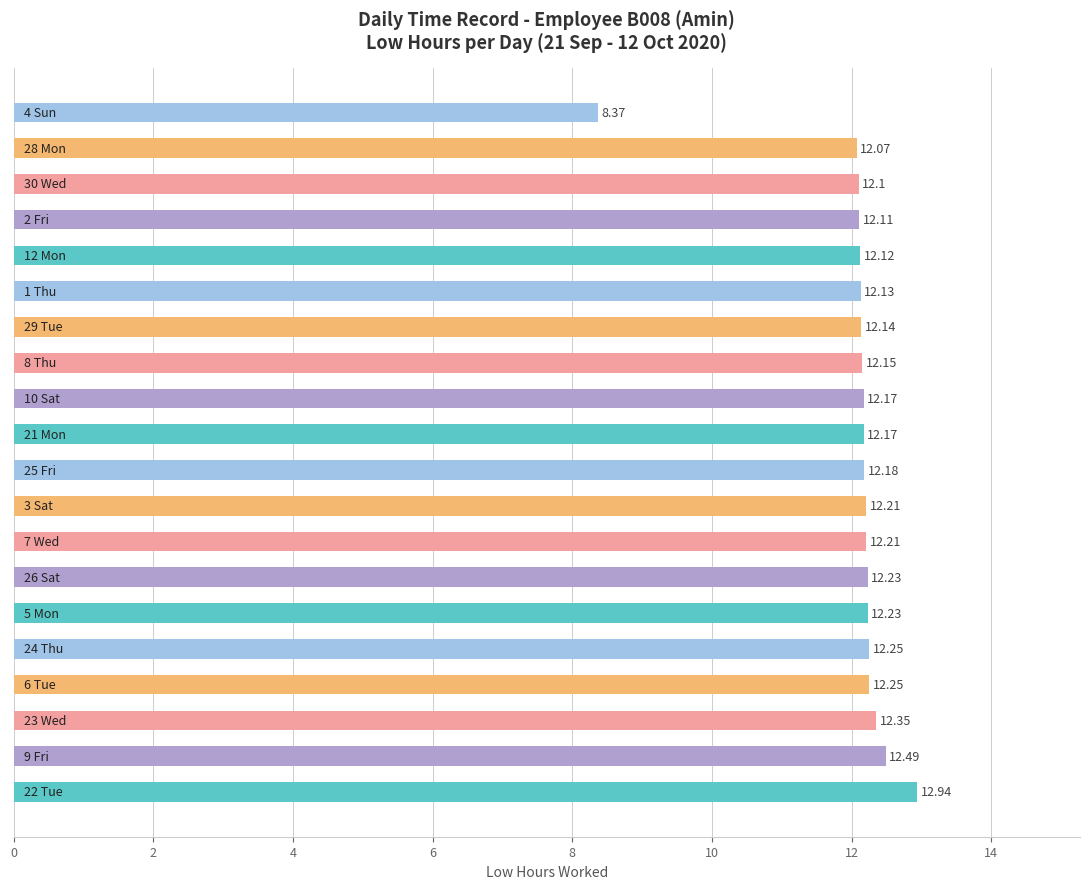

What is the sum of all values?

240.9